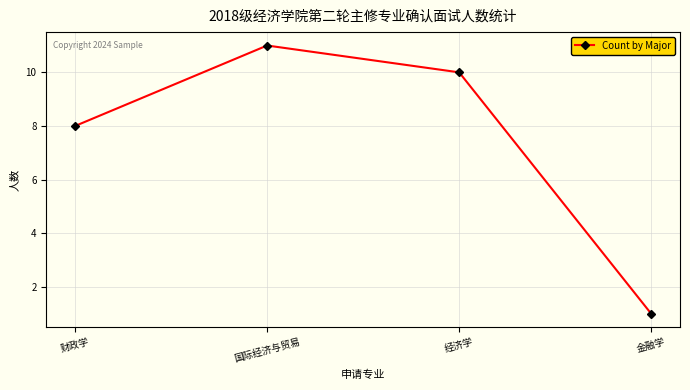

Count the values in the range 8 to 11.

3